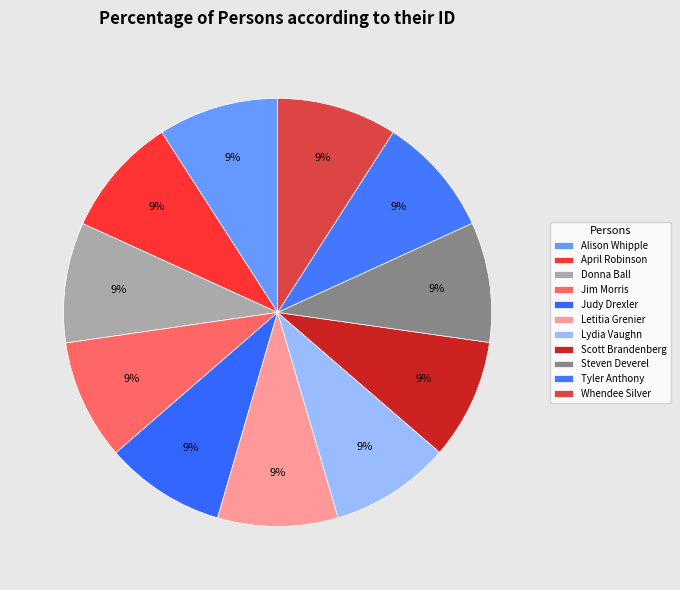

Rank the categories by value from highest to lowest.

Alison Whipple, April Robinson, Jim Morris, Judy Drexler, Lydia Vaughn, Letitia Grenier, Donna Ball, Scott Brandenberg, Steven Deverel, Whendee Silver, Tyler Anthony